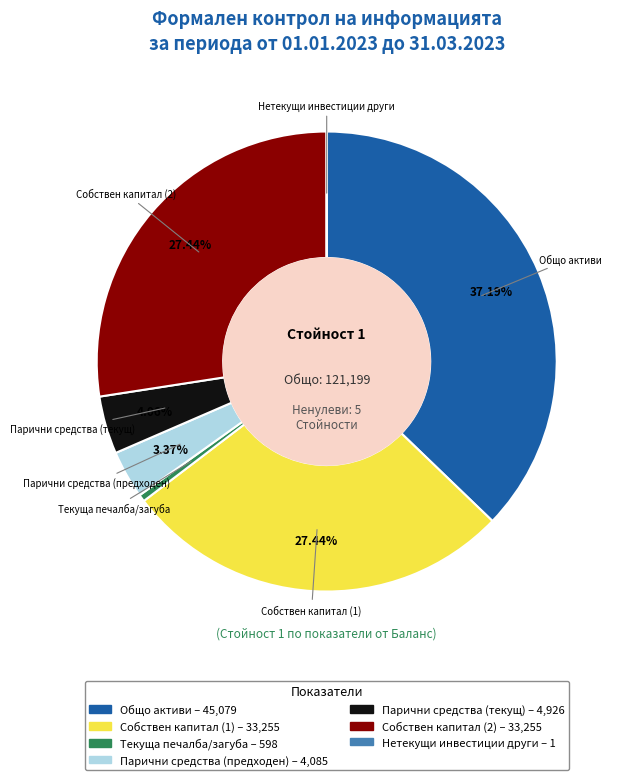

Is there any slice that represents more than half of the pie?

No